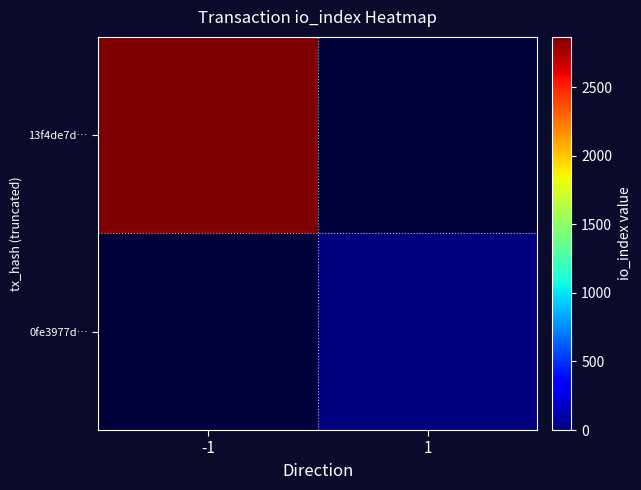

Which series has the widest spread of values?

13f4de7d…